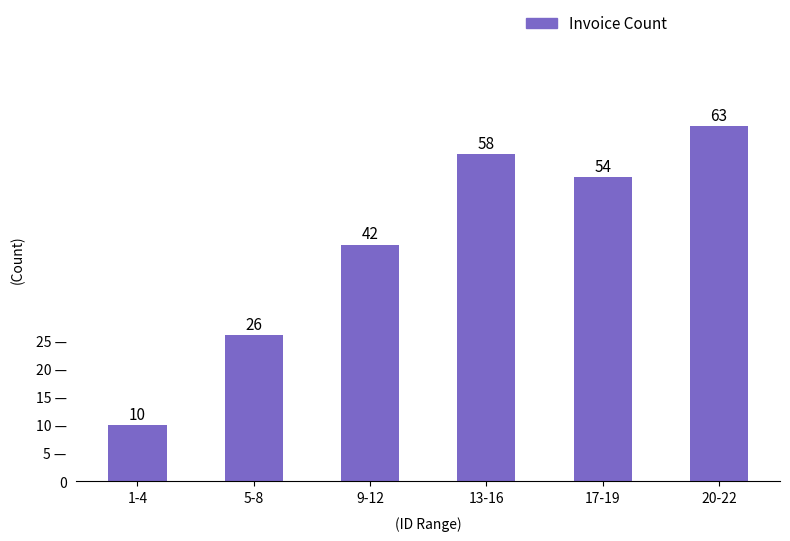

What is the sum of all values?

253